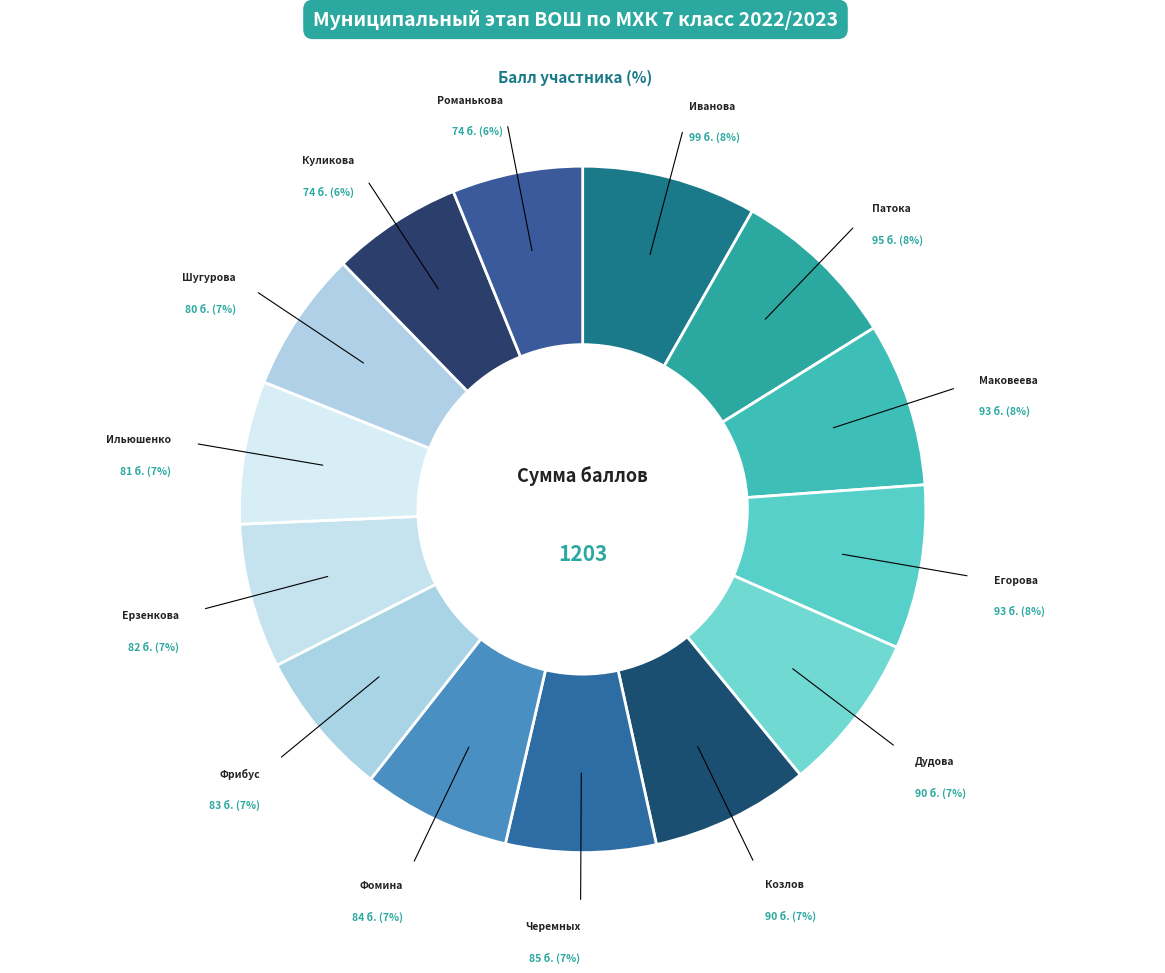

Is there a majority slice in this chart?

No